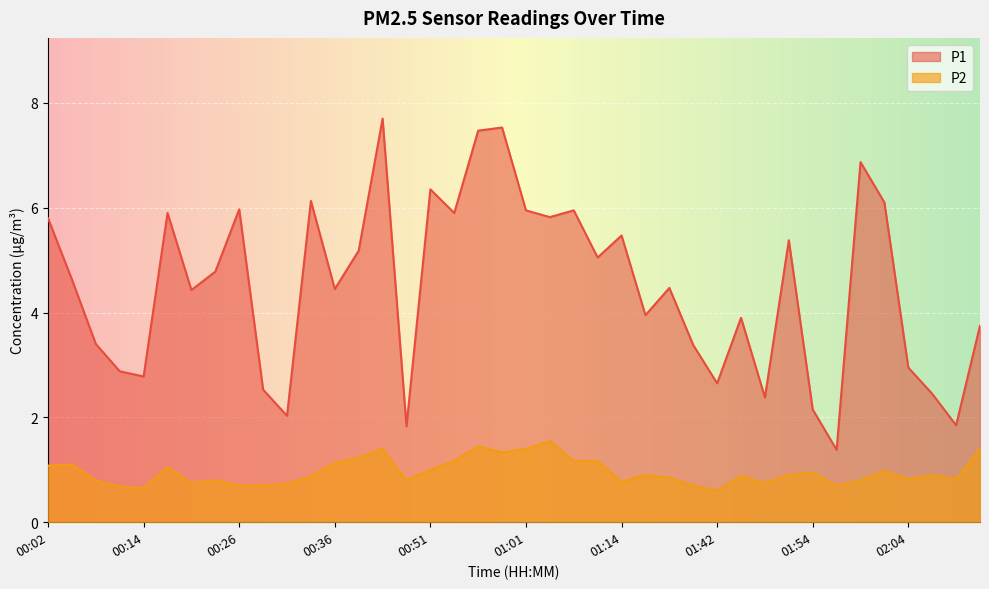

Reading left to right, list all the values displayed in this chart.

P1: 00:02=5.8	00:04=4.6	00:06=3.4	00:11=2.9	00:14=2.8	00:16=5.9	00:19=4.4	00:21=4.8	00:26=6.0	00:28=2.5	00:31=2.0	00:33=6.1	00:36=4.5	00:38=5.2	00:41=7.7	00:43=1.8	00:51=6.3	00:53=5.9	00:56=7.5	00:58=7.5	01:01=6.0	01:03=5.8	01:09=6.0	01:11=5.0	01:14=5.5	01:17=4.0	01:37=4.5	01:39=3.4	01:42=2.6	01:44=3.9	01:47=2.4	01:51=5.4	01:54=2.1	01:56=1.4	01:59=6.9	02:01=6.1	02:04=3.0	02:06=2.5	02:09=1.9	02:11=3.8
P2: 00:02=1.1	00:04=1.1	00:06=0.8	00:11=0.7	00:14=0.7	00:16=1.1	00:19=0.8	00:21=0.8	00:26=0.7	00:28=0.7	00:31=0.7	00:33=0.9	00:36=1.1	00:38=1.2	00:41=1.4	00:43=0.8	00:51=1.0	00:53=1.2	00:56=1.4	00:58=1.3	01:01=1.4	01:03=1.6	01:09=1.2	01:11=1.2	01:14=0.8	01:17=0.9	01:37=0.8	01:39=0.7	01:42=0.6	01:44=0.9	01:47=0.8	01:51=0.9	01:54=0.9	01:56=0.7	01:59=0.8	02:01=1.0	02:04=0.8	02:06=0.9	02:09=0.8	02:11=1.4